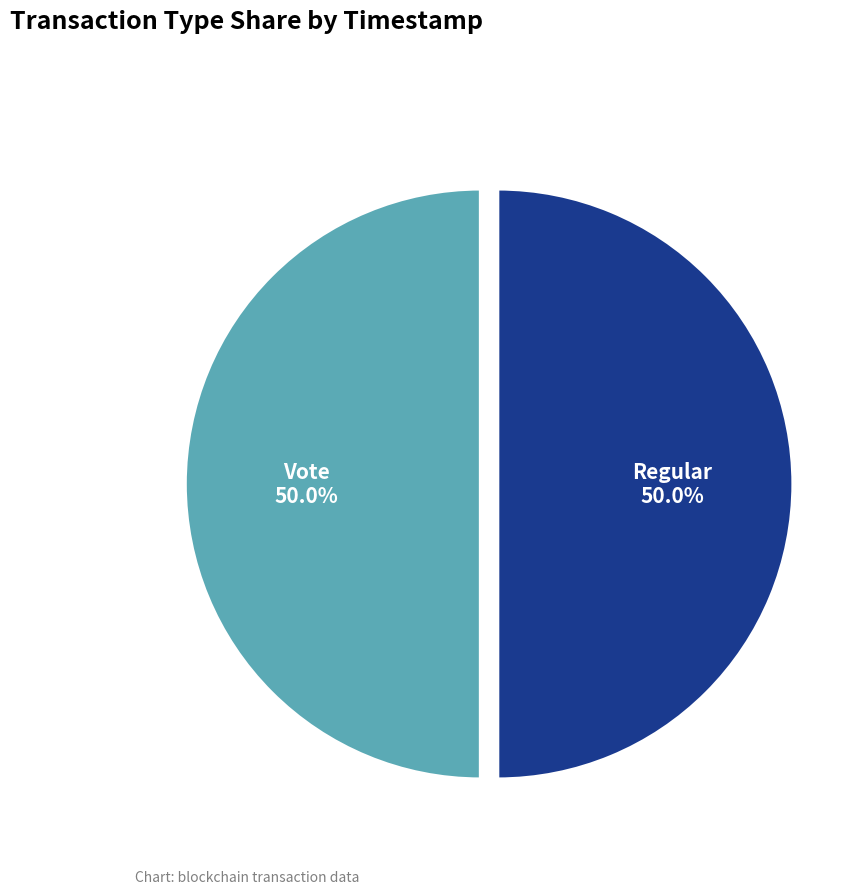

What percentage is NOT represented by Regular?

50.0%